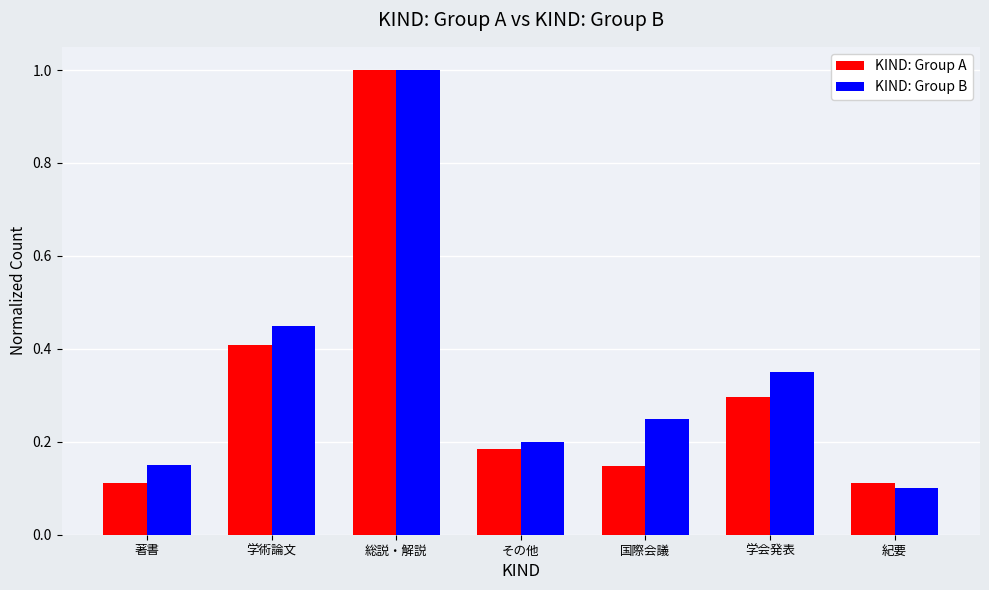

The value of KIND: Group B at 紀要 is 0.1. True or false?

True